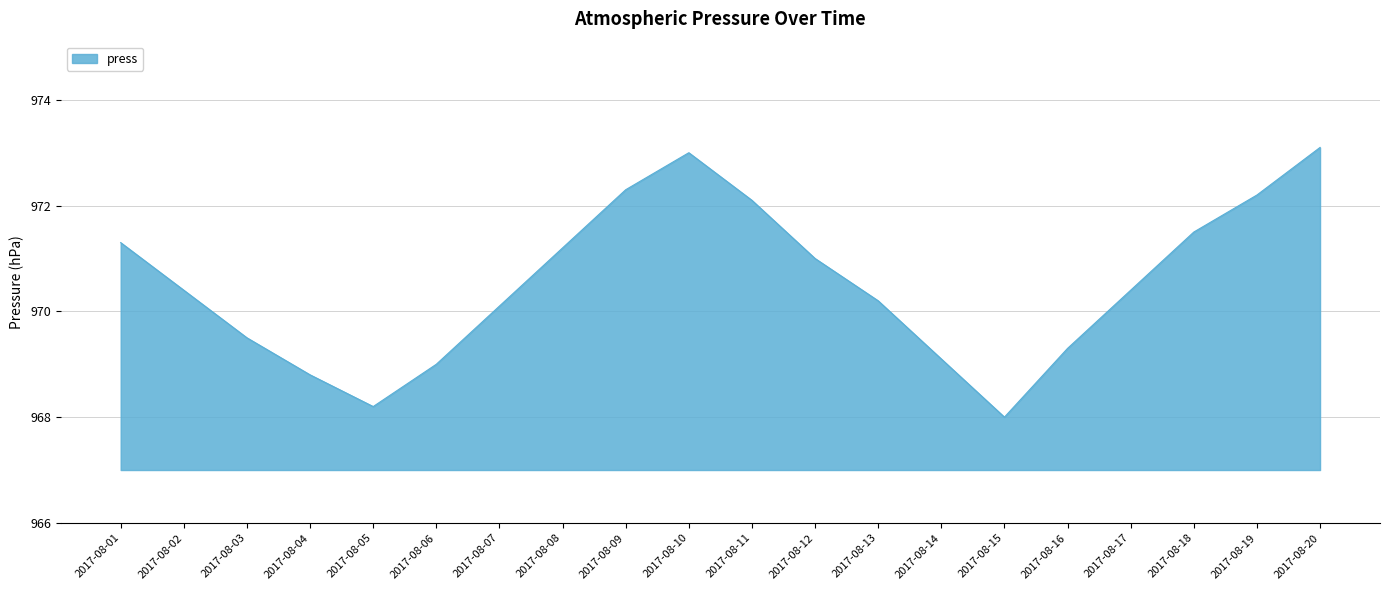

What is the sum of all values?

19410.7